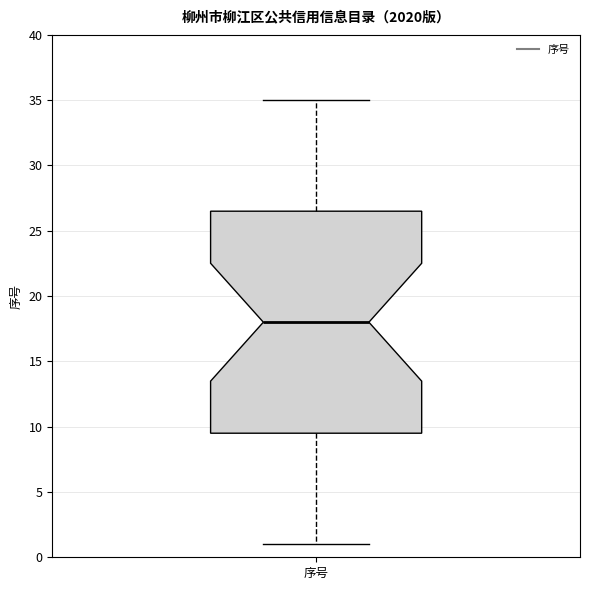

Where is the upper edge of the box for 序号 on the y-axis? The values are not printed on the chart, so give them approximately, as read against the axis.

26.5